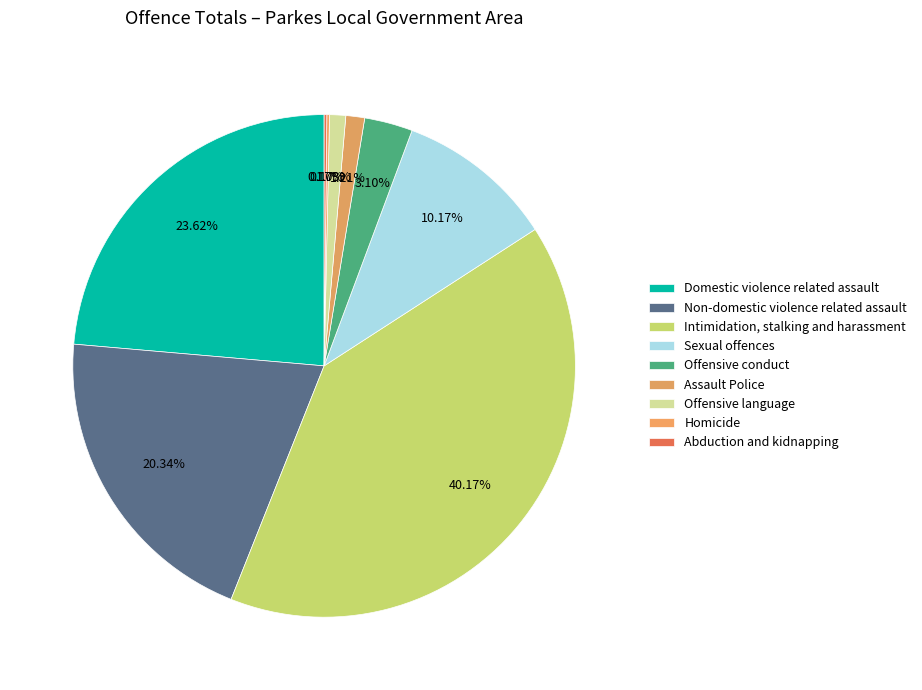

Does Abduction and kidnapping represent more than half of the total?

No